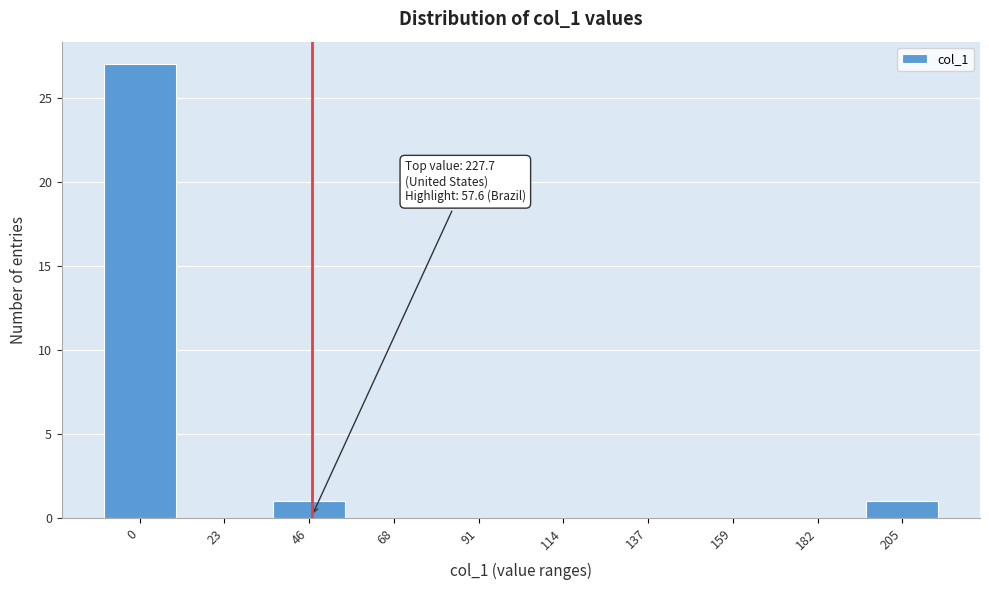

Reading right to left, what are all the values shown in this chart?

205=1	182=0	159=0	137=0	114=0	91=0	68=0	46=1	23=0	0=27